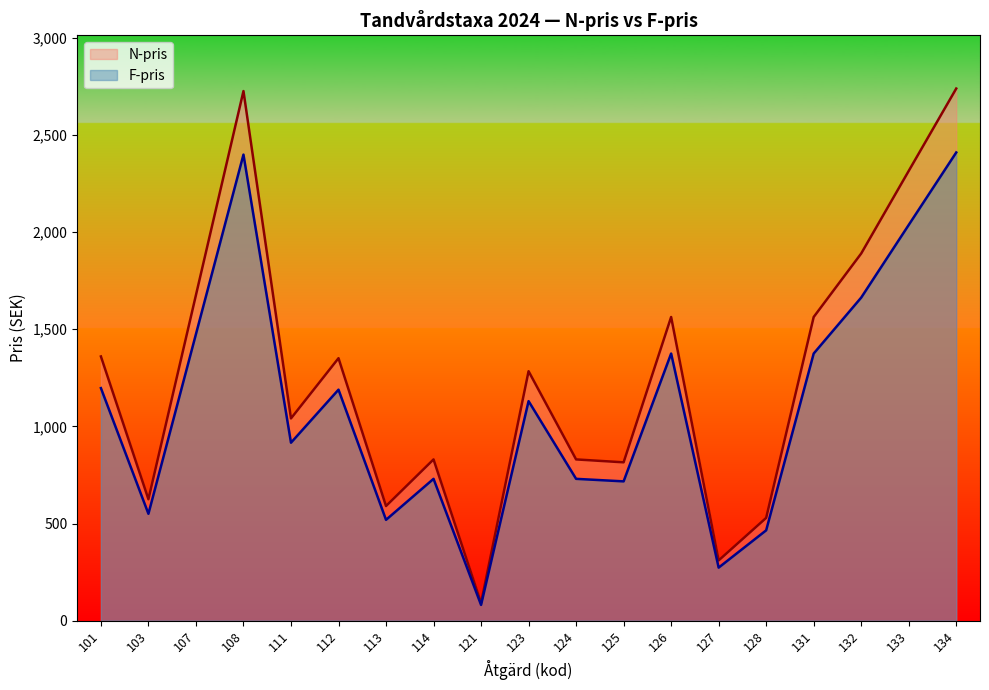

Which category has the lowest value in the F-pris series?

121